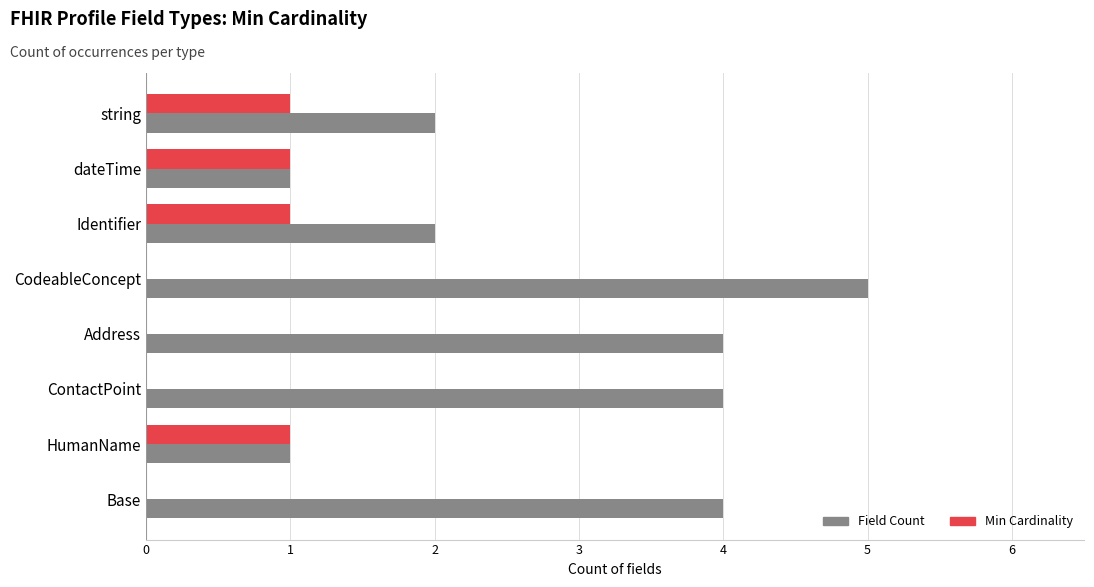

Which label corresponds to the largest value in the chart?

CodeableConcept